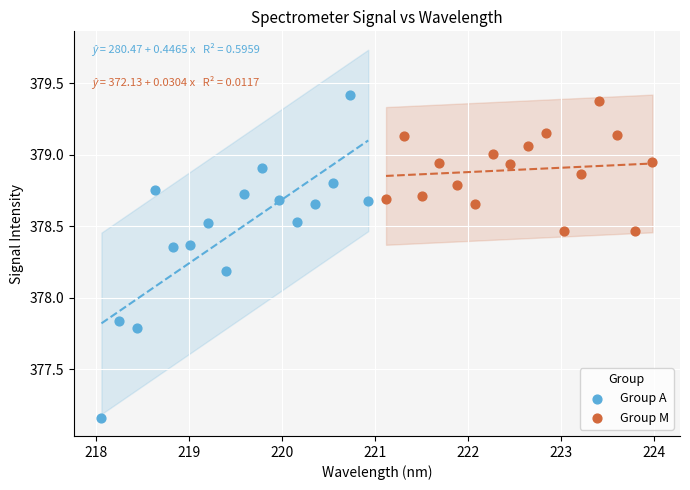

What are all the series names shown in the legend?

Group A, Group M